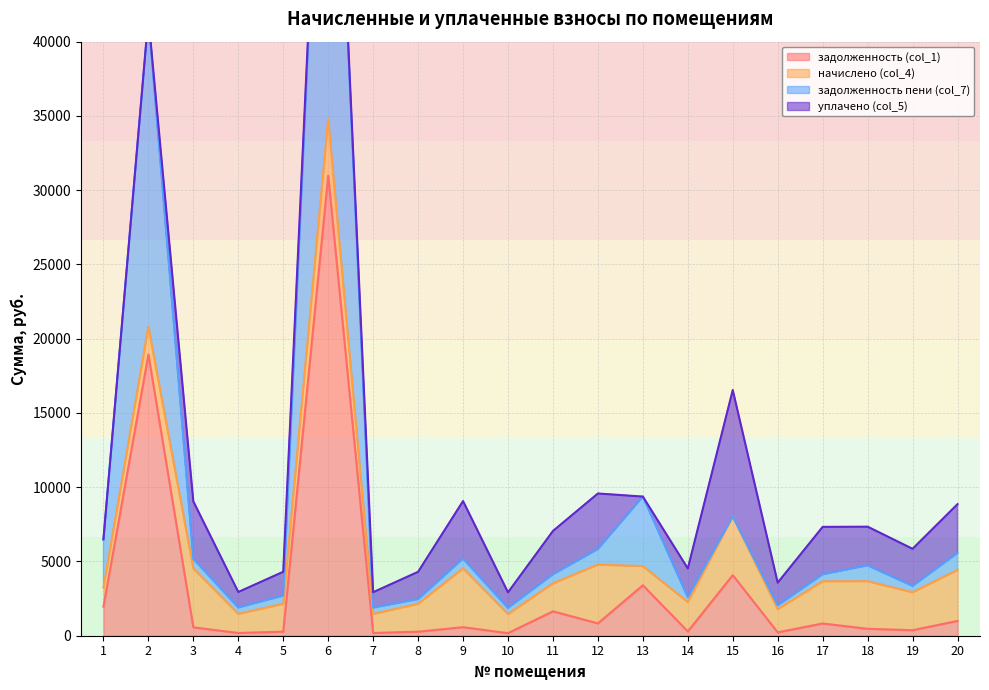

The value of задолженность (col_1) at 15 is 5818.8. True or false?

False